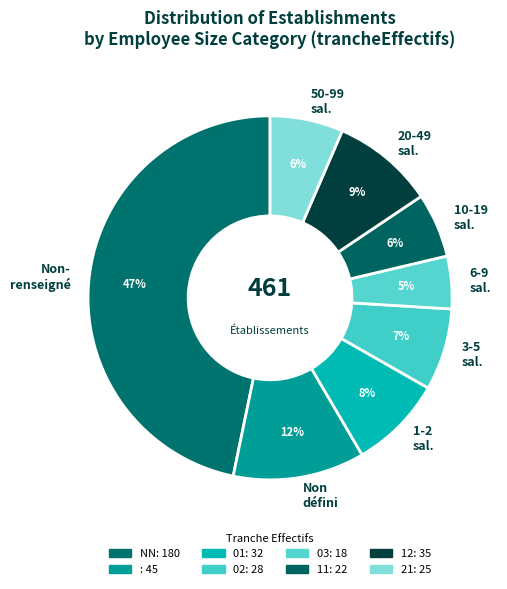

True or false: 1-2 sal. accounts for 14% of the total.

False